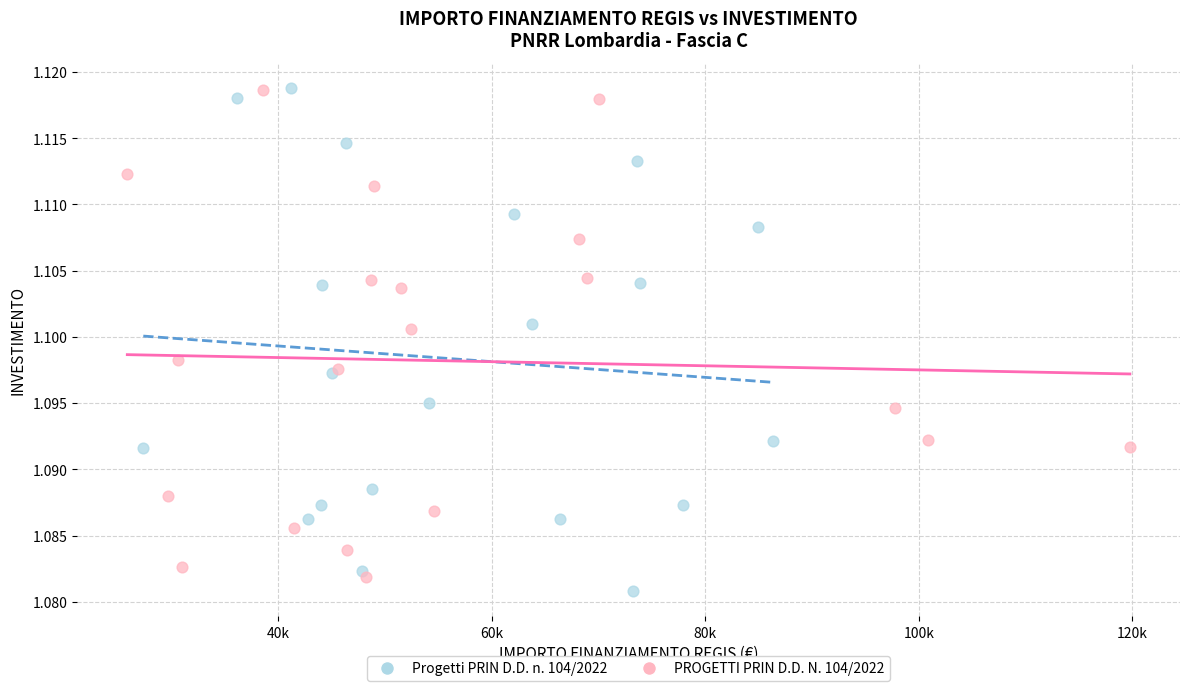

Which series has the widest spread of Y values?

Progetti PRIN D.D. n. 104/2022